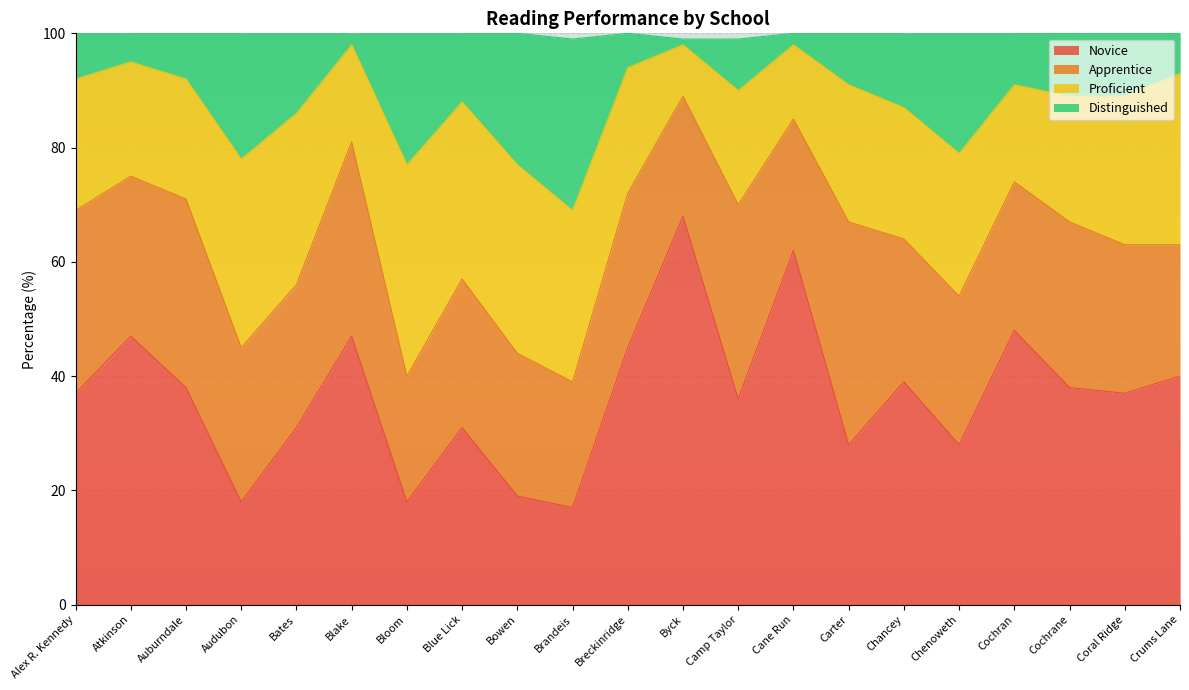

True or false: Novice has a value of 36 at Camp Taylor.

True